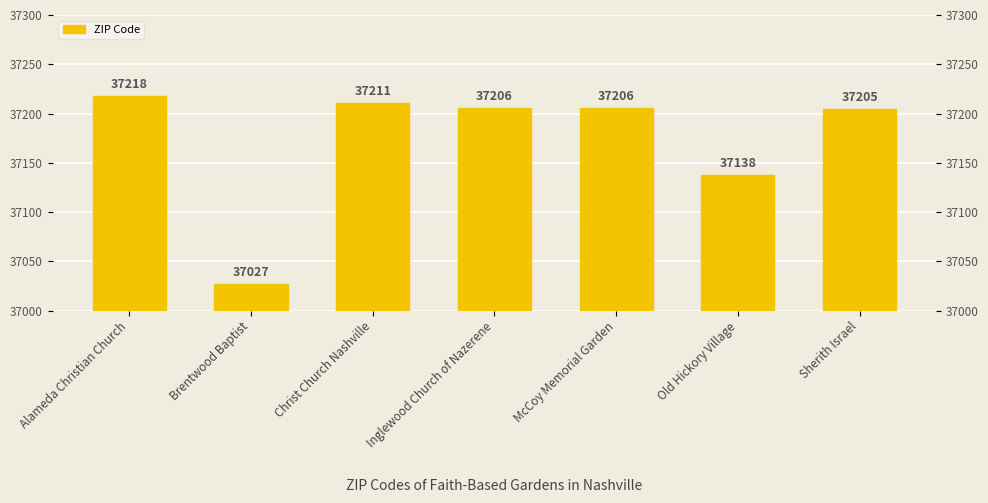

Where does the data first go above 37206?

Alameda Christian Church